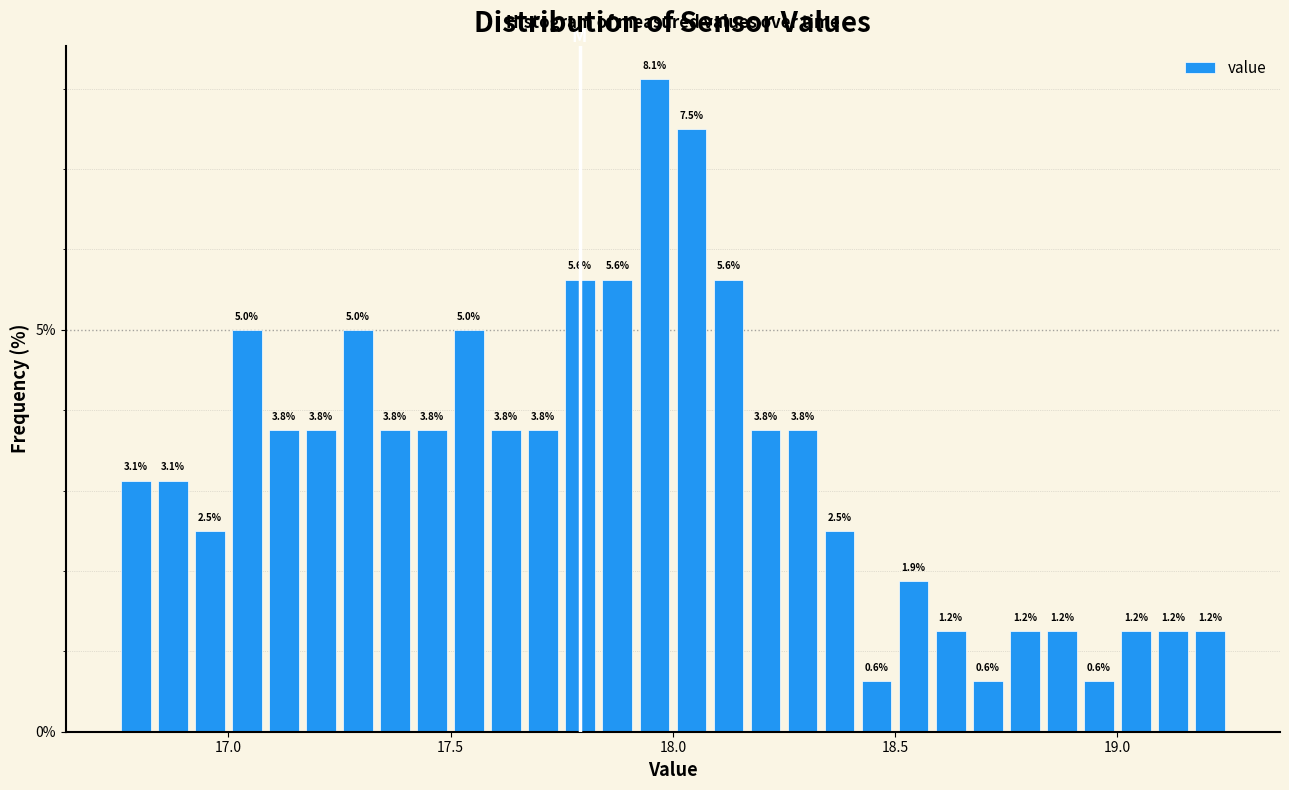

Around what value on the x-axis is the tallest bar? Give the approximate position of its centre, as read against the axis.

17.95